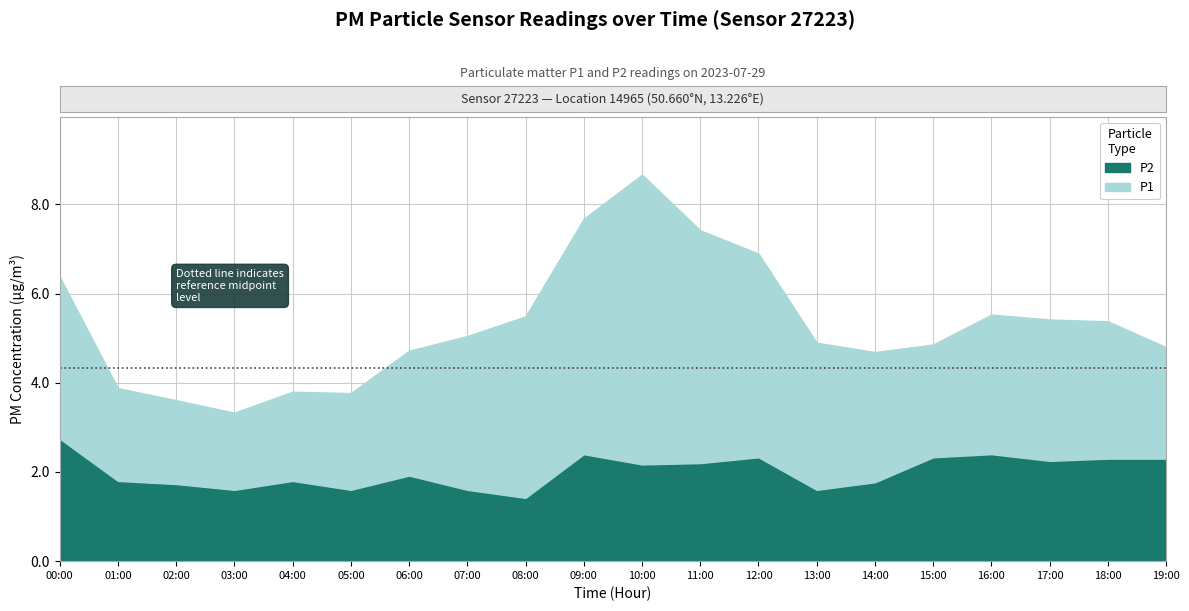

Where does the P1 series first go above 3?

00:00